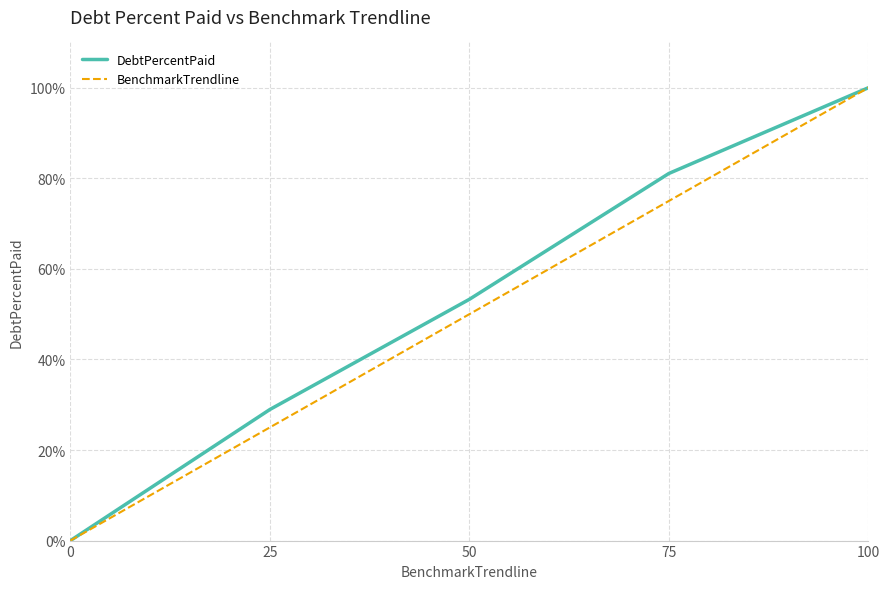

How many lines are shown in the chart?

2